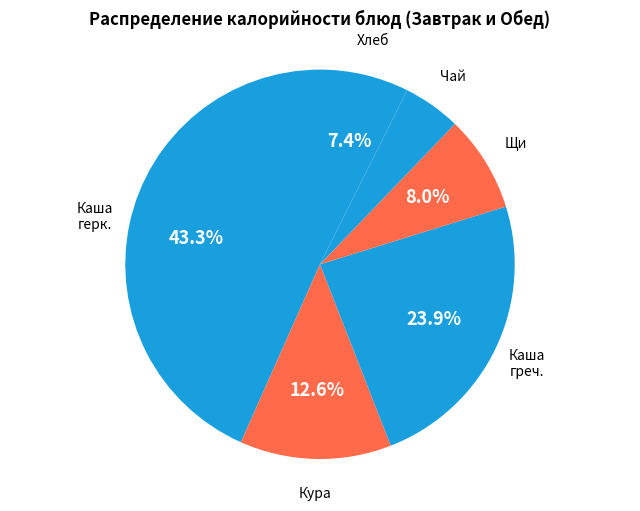

Does any single category account for the majority?

No